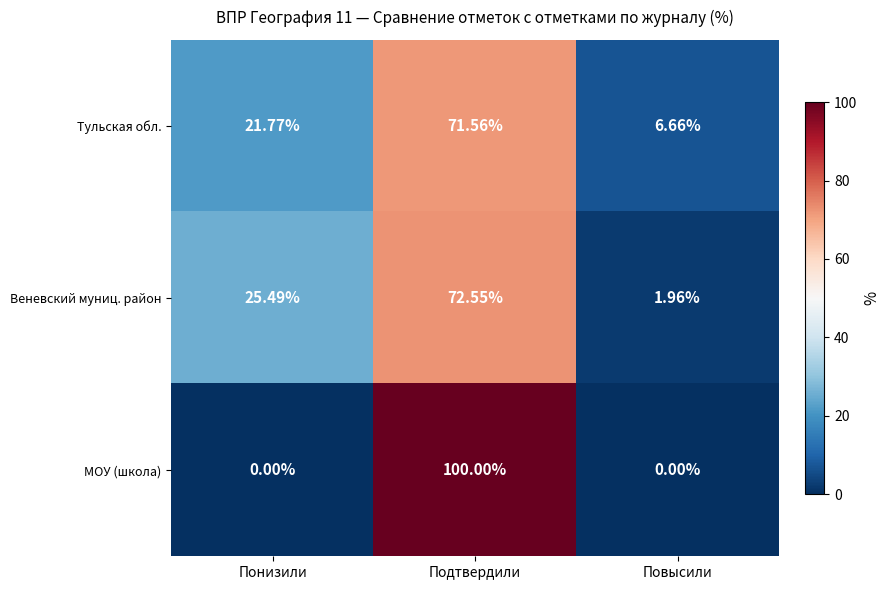

At which category is the sum across all series the highest?

Подтвердили